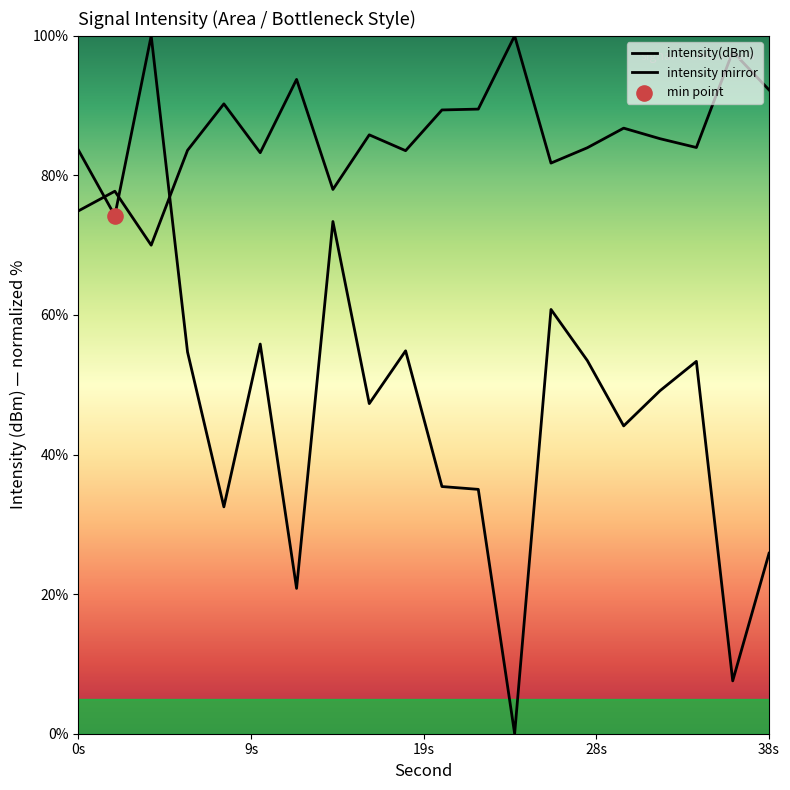

Approximately how many times larger is the value at 8 compared to 0?

0.4